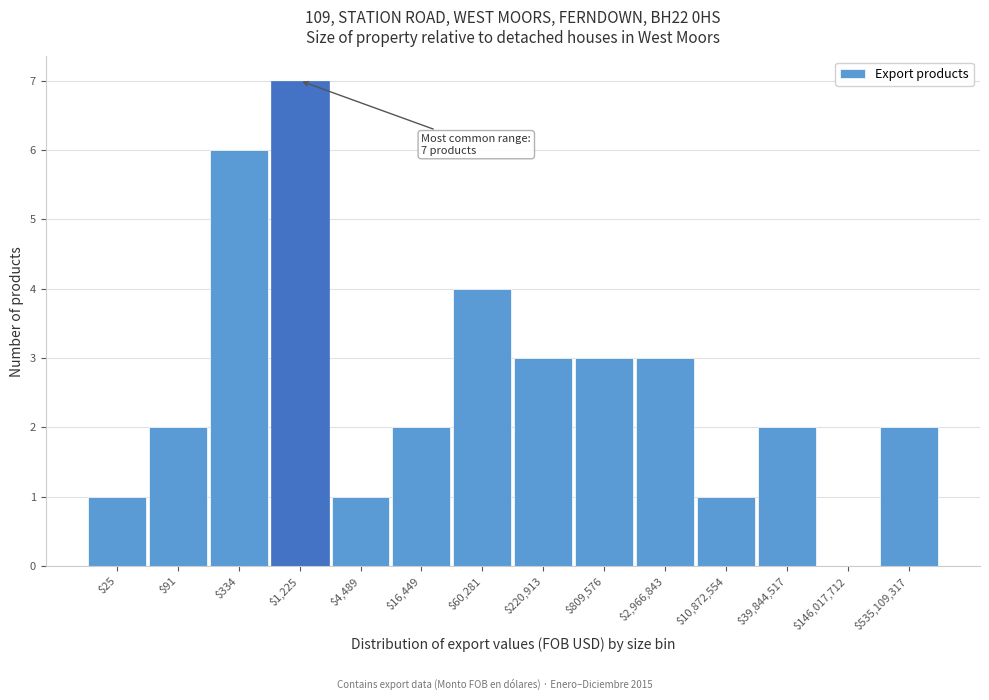

What is the maximum value shown in the chart?

7